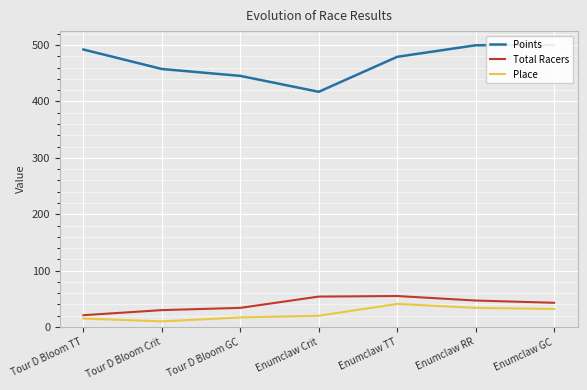

At which label does Points first exceed 479?

Tour D Bloom TT